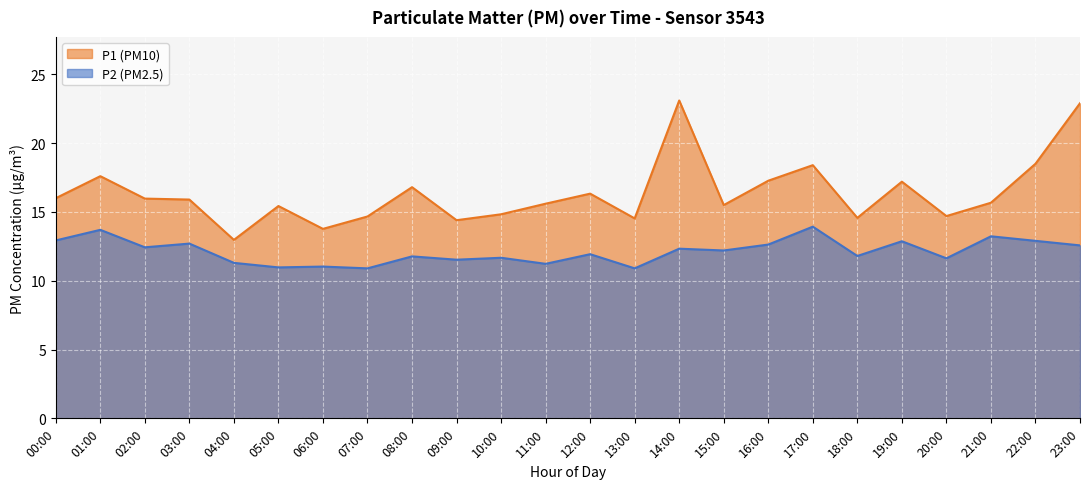

True or false: P2 and P1 intersect in this chart.

False